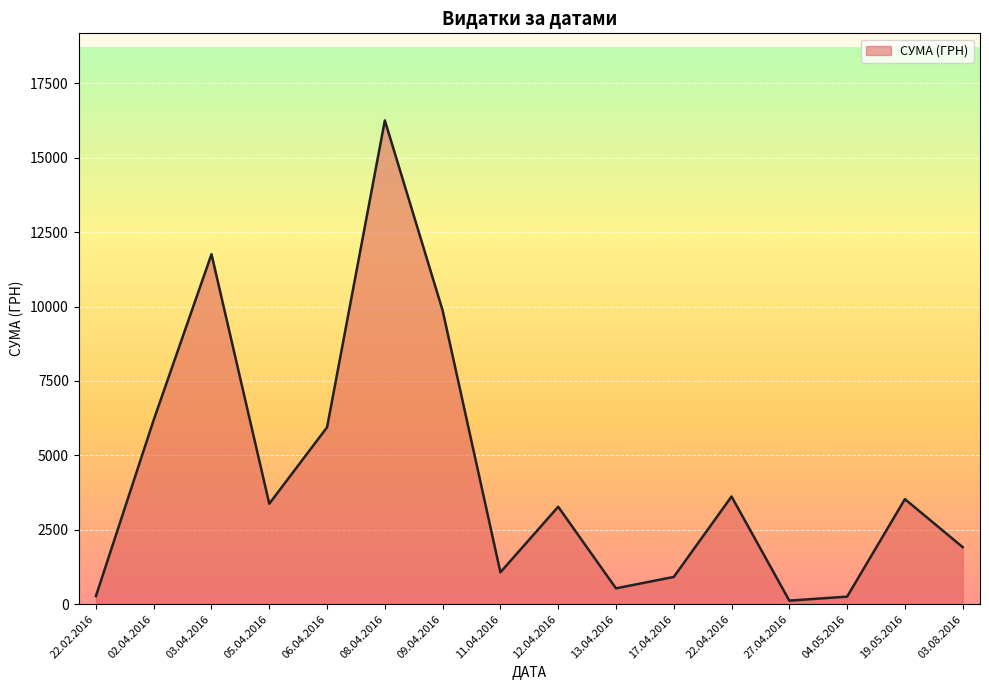

The value at 22.04.2016 is 833.2. True or false?

False